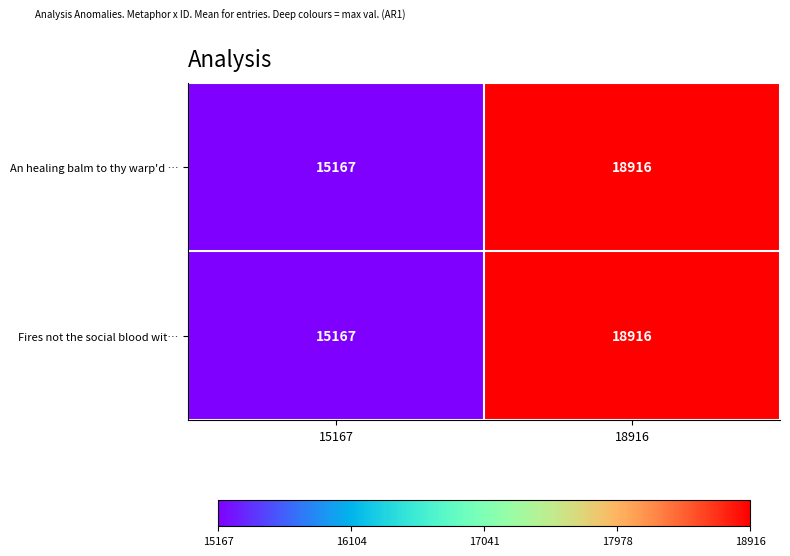

List the labels in order of Fires not the social blood wit… value, smallest first.

15167, 18916